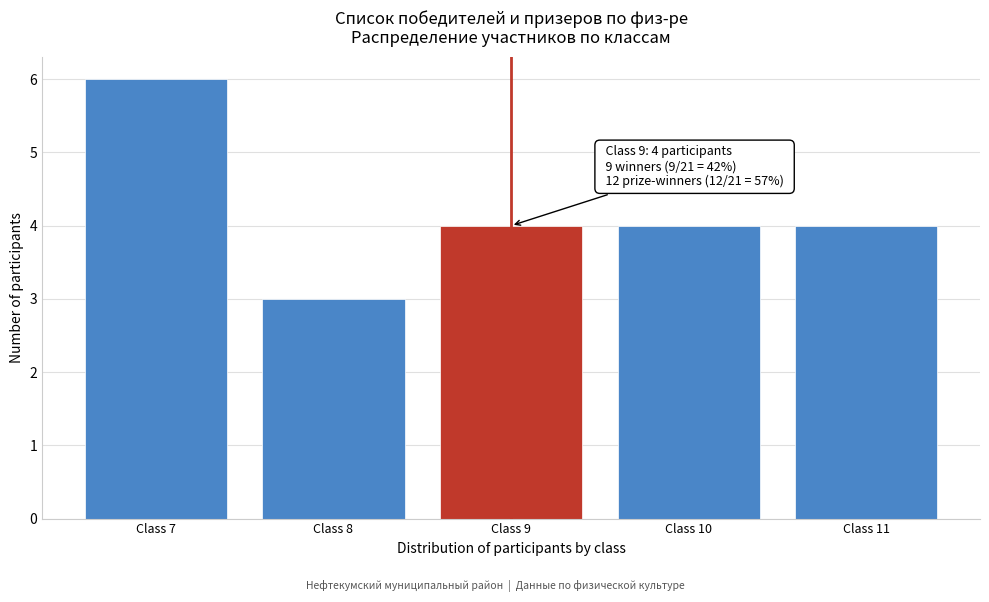

Reading right to left, list all the values displayed in this chart.

4	4	4	3	6